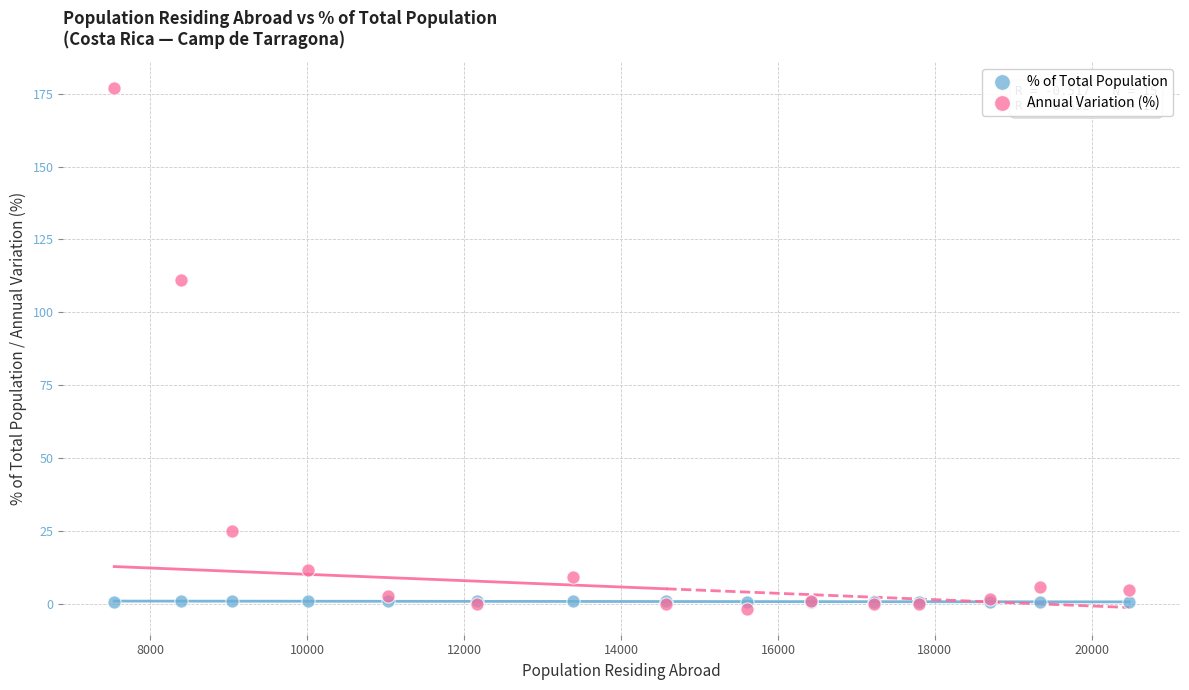

Which series contains the lowest Y value?

Annual Variation (%)